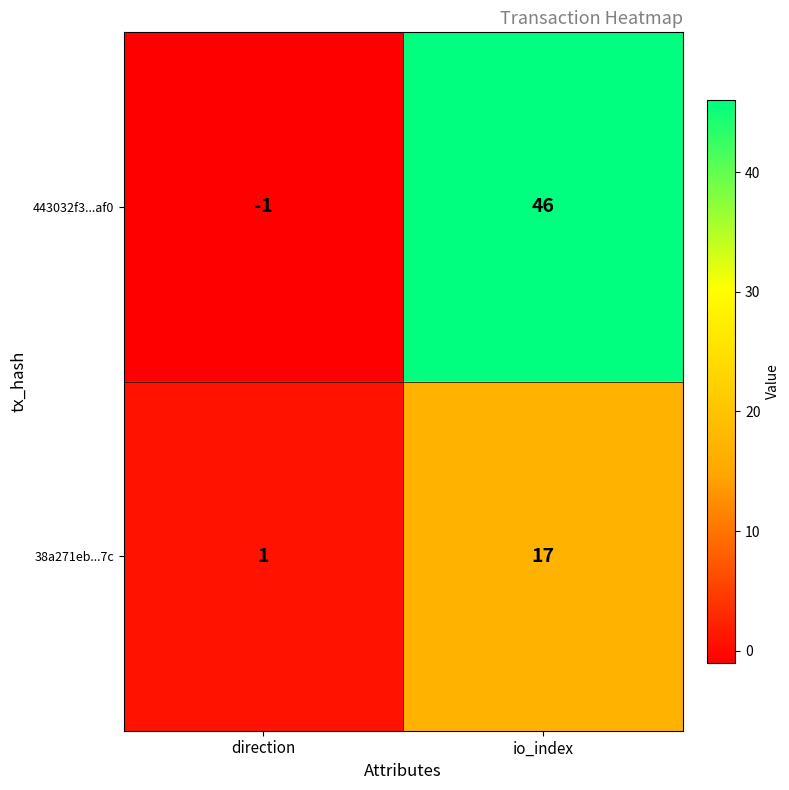

How many data points does each series have?

2